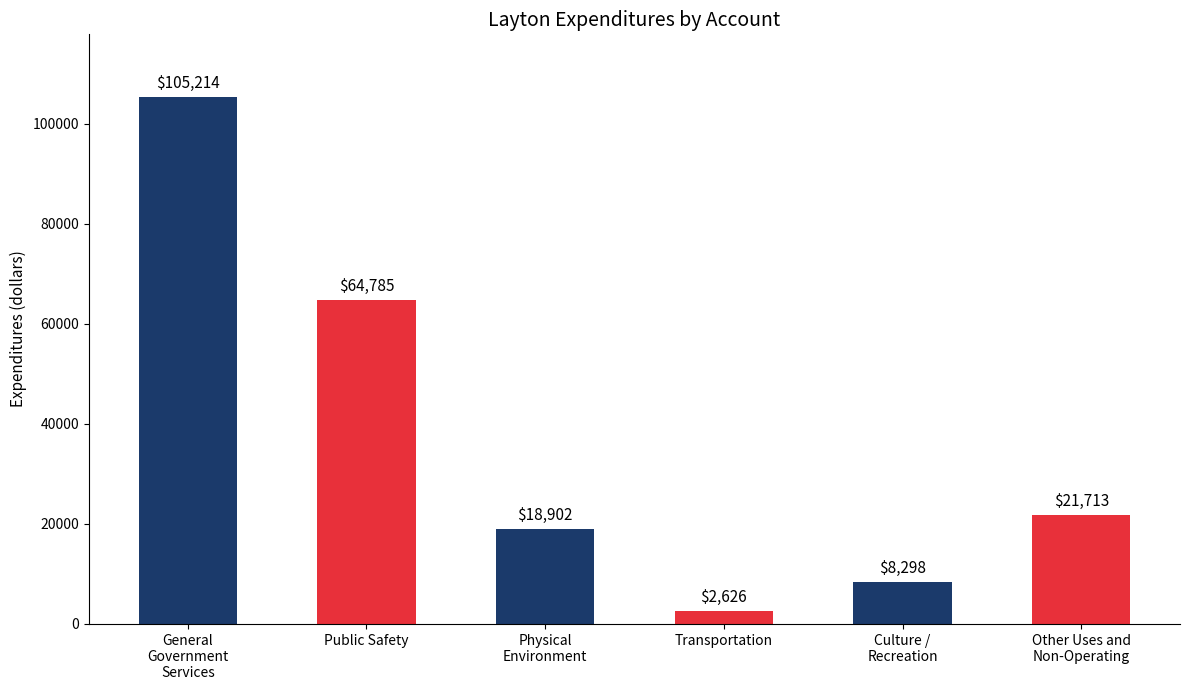

Which category has the lowest value across all series?

Transportation